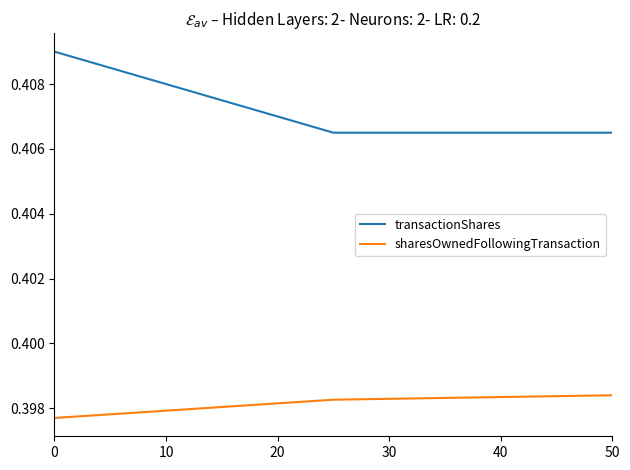

List the series in order of their overall mean, highest first.

transactionShares, sharesOwnedFollowingTransaction